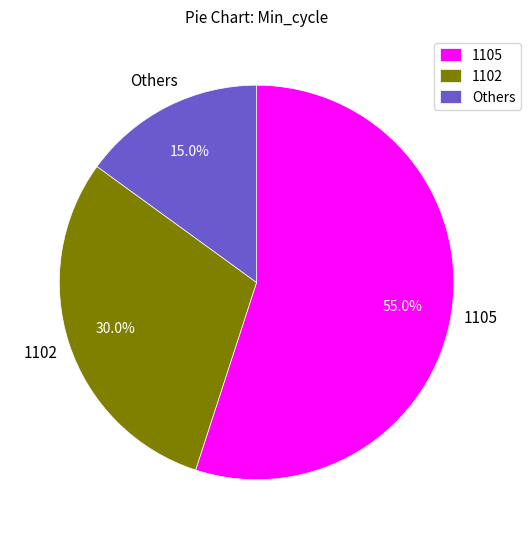

Which category has the smallest portion of the pie?

Others